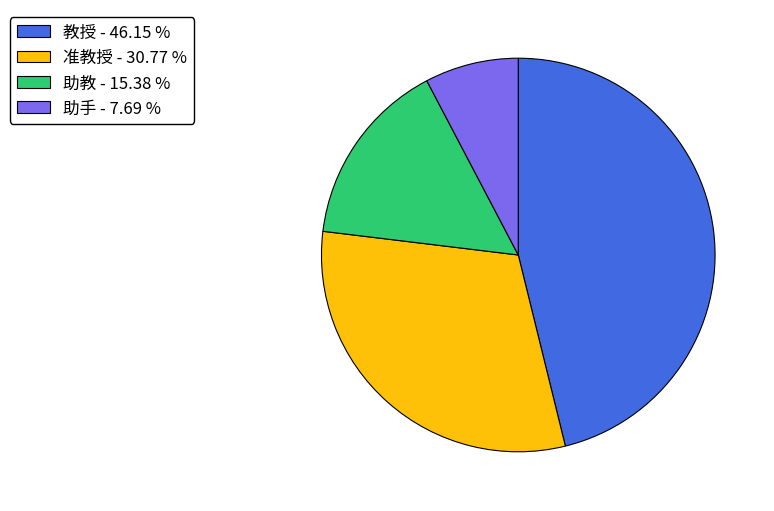

Which has a higher value, 助教 or 教授?

教授